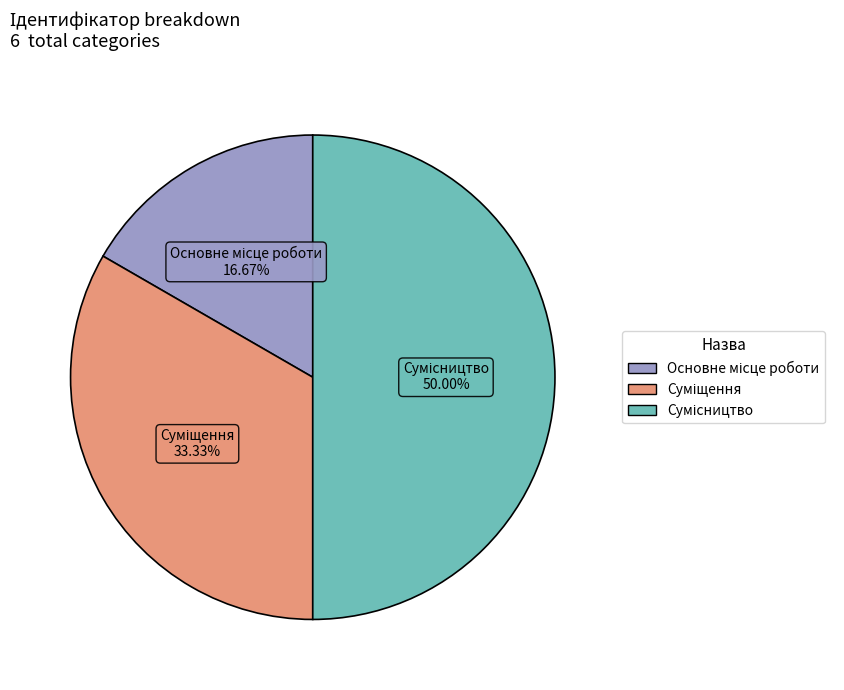

To the nearest percent, what is the difference between the largest and smallest slice percentages?

33%